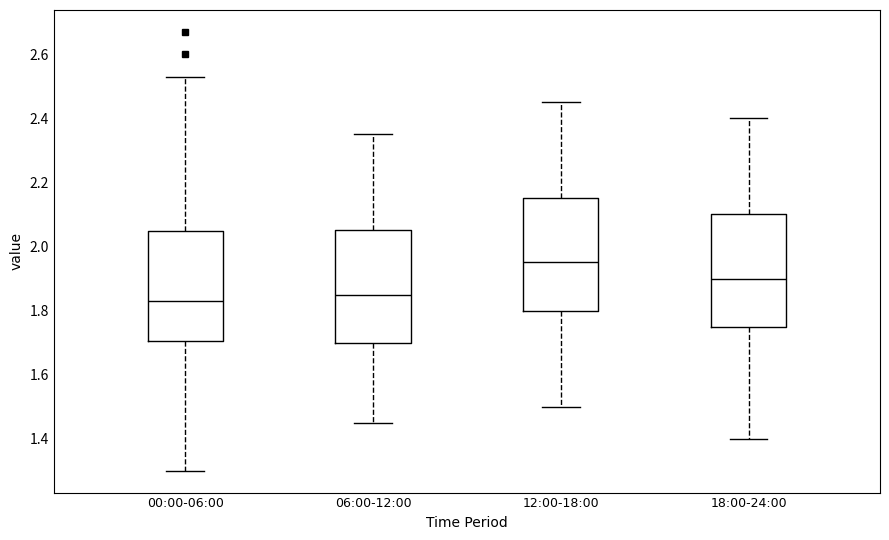

Which box has the highest median line?

12:00-18:00